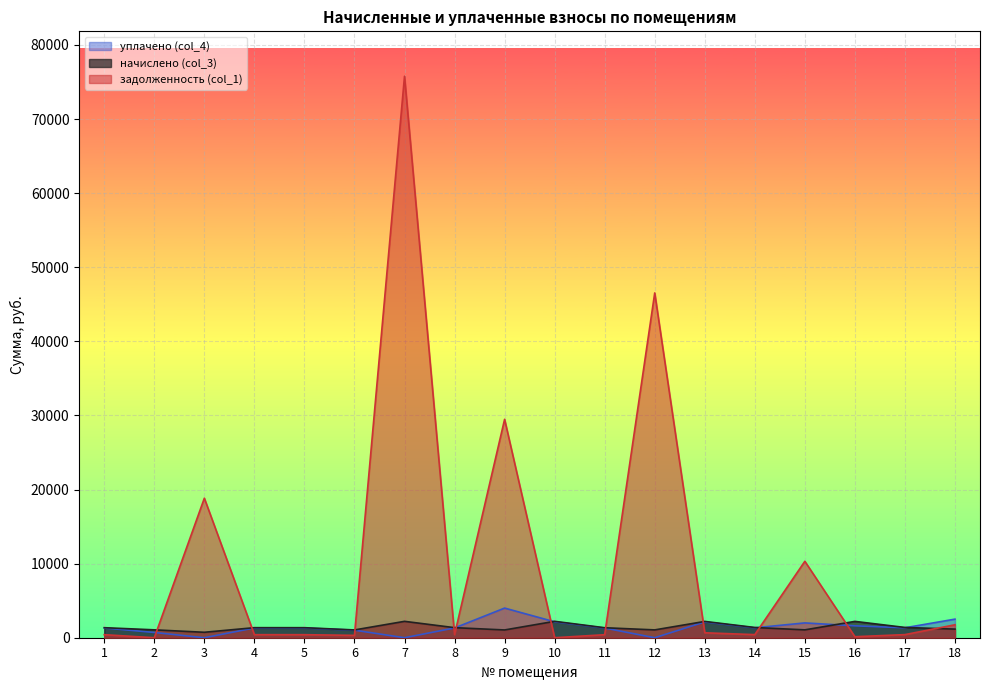

What is the sum of the задолженность (col_1) values at 5 and 2?

409.6